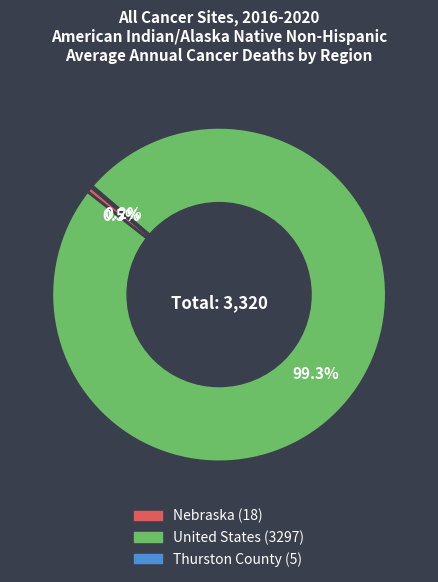

To the nearest percent, what is the difference between the largest and smallest slice percentages?

99%